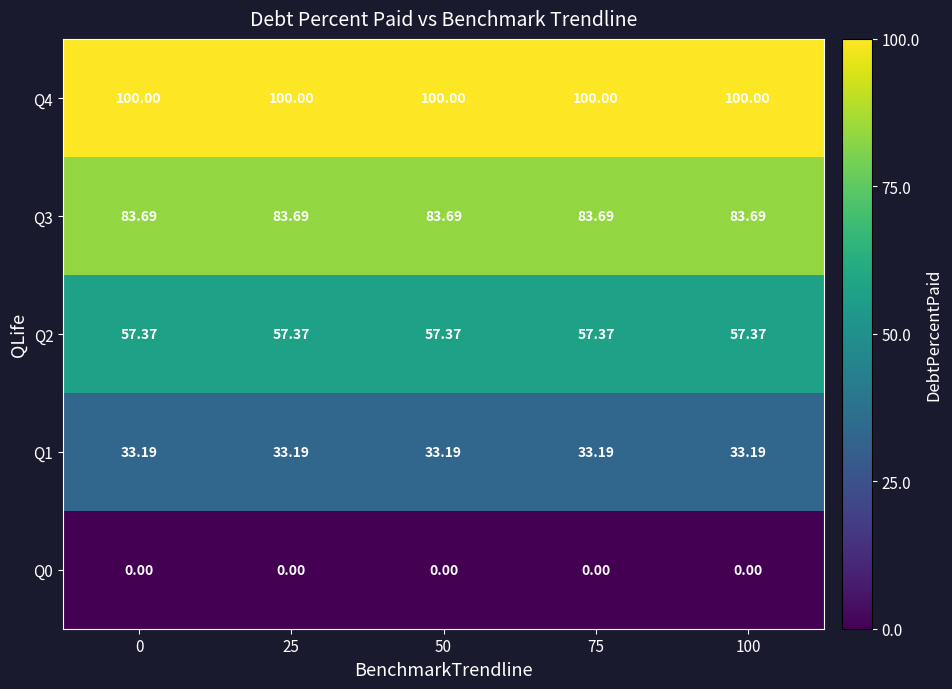

Count the number of categories in the chart.

5